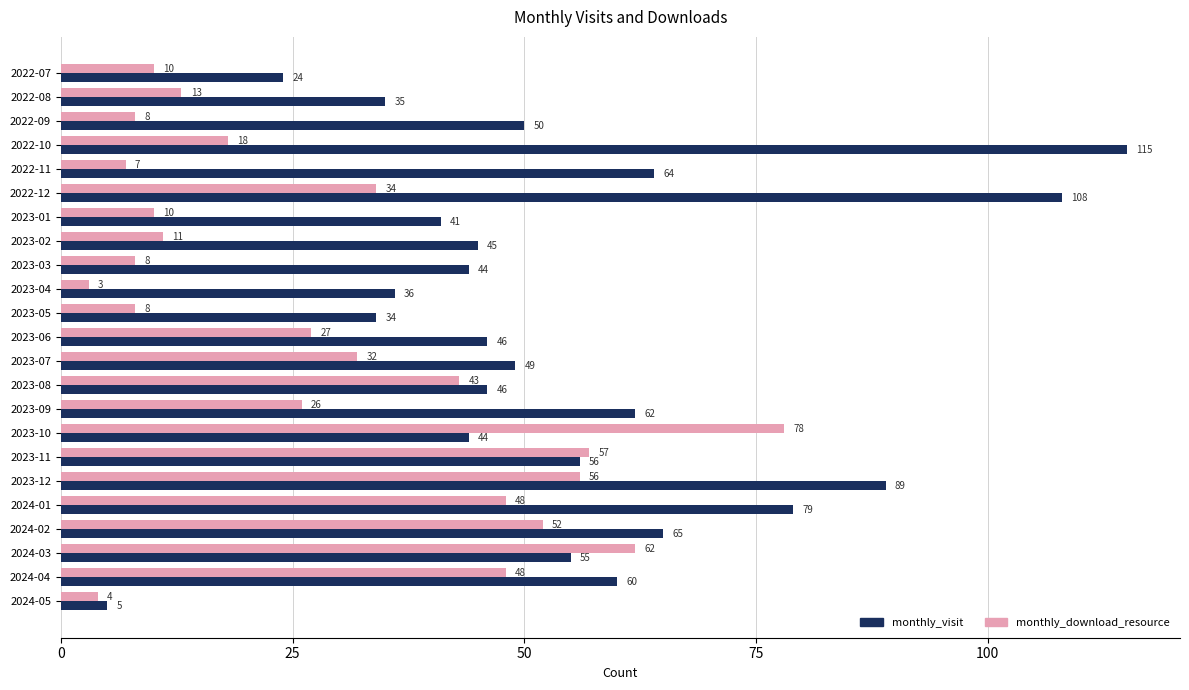

What is the greatest value displayed?

115